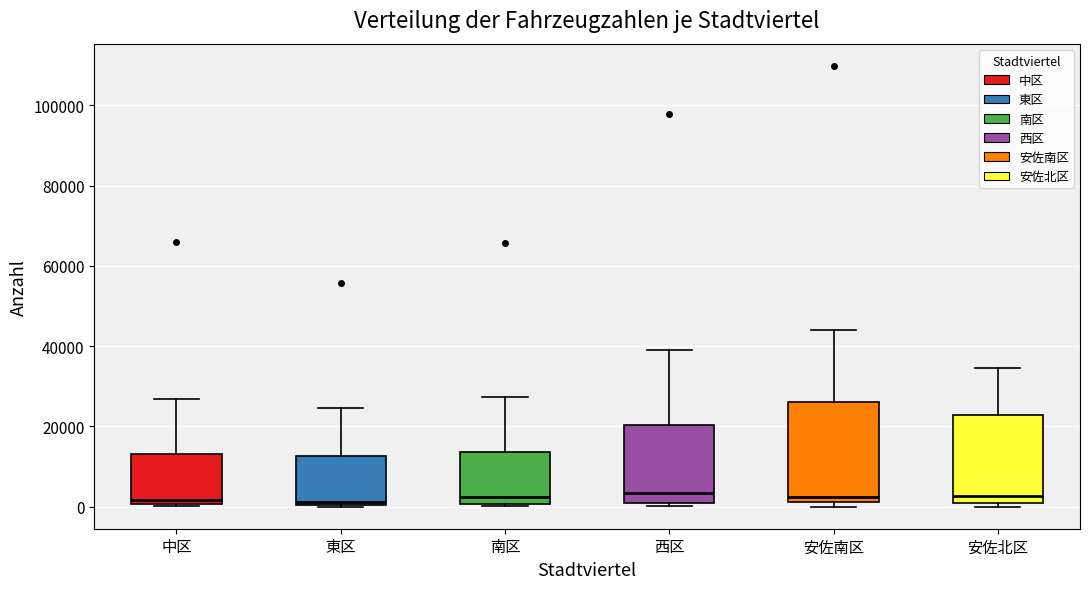

Where is the lower edge of the box for 安佐南区 on the y-axis? The values are not printed on the chart, so give them approximately, as read against the axis.

2000